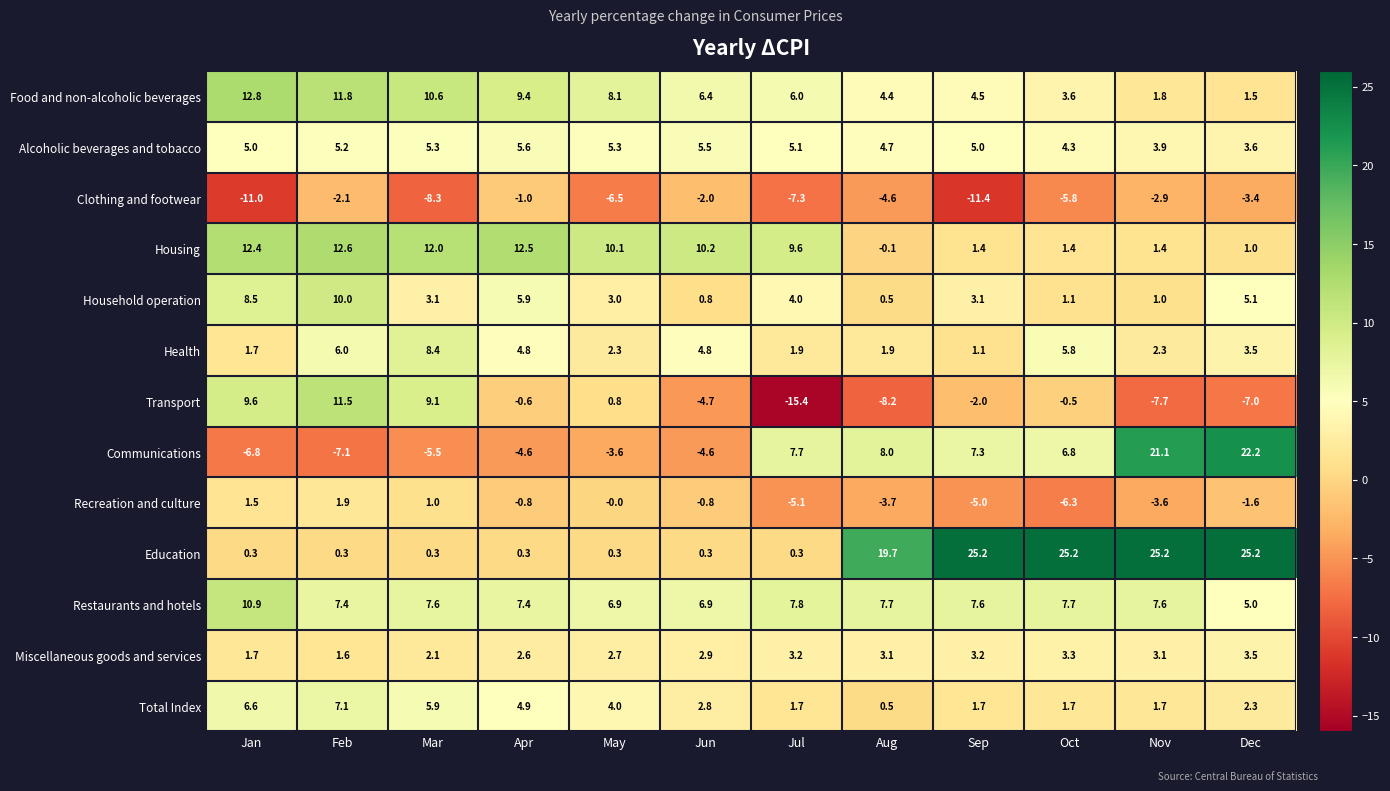

At how many categories does at least one series exceed 20?

4